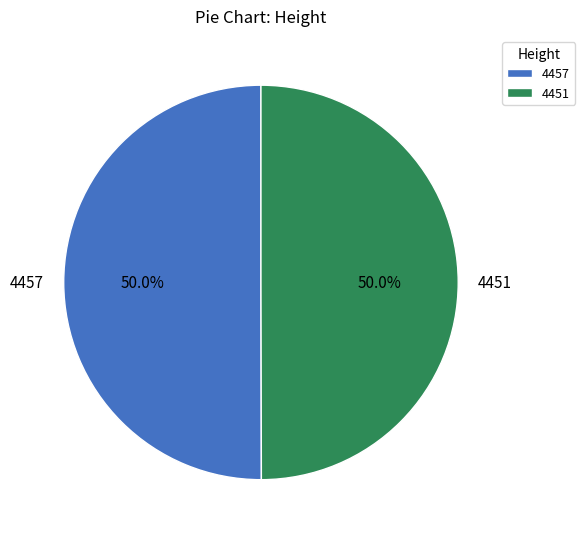

To the nearest percent, what is the average slice percentage?

50%